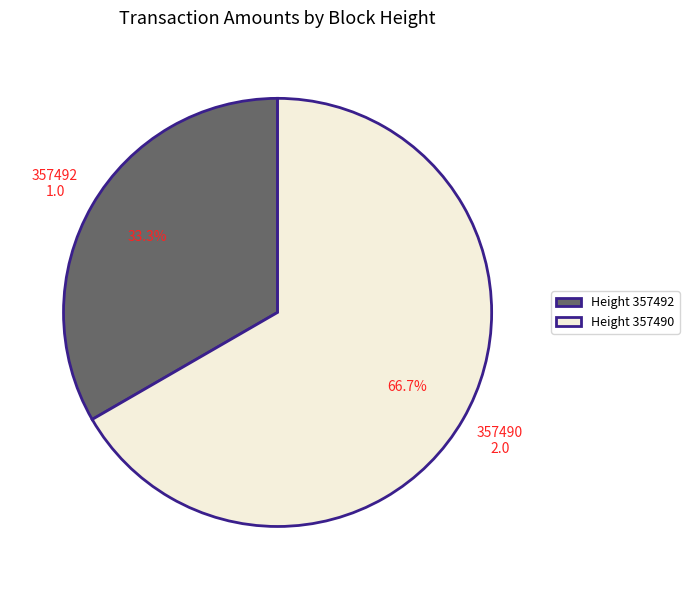

Which has a higher value, Height 357492 or Height 357490?

Height 357490